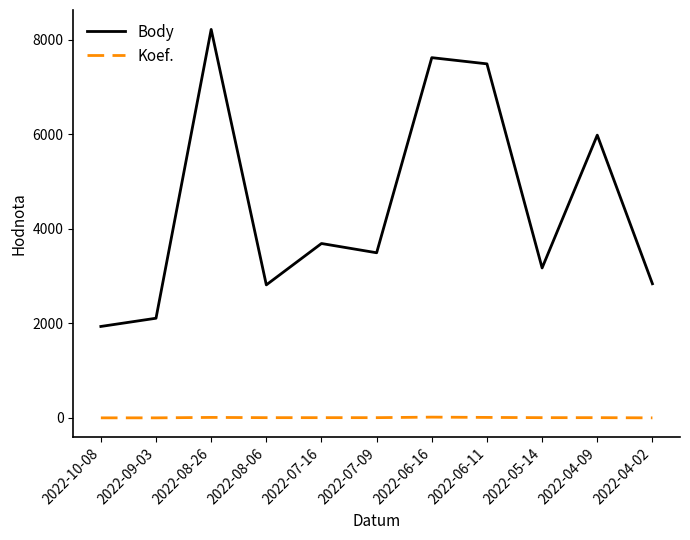

What is the average value of the Body series?

4486